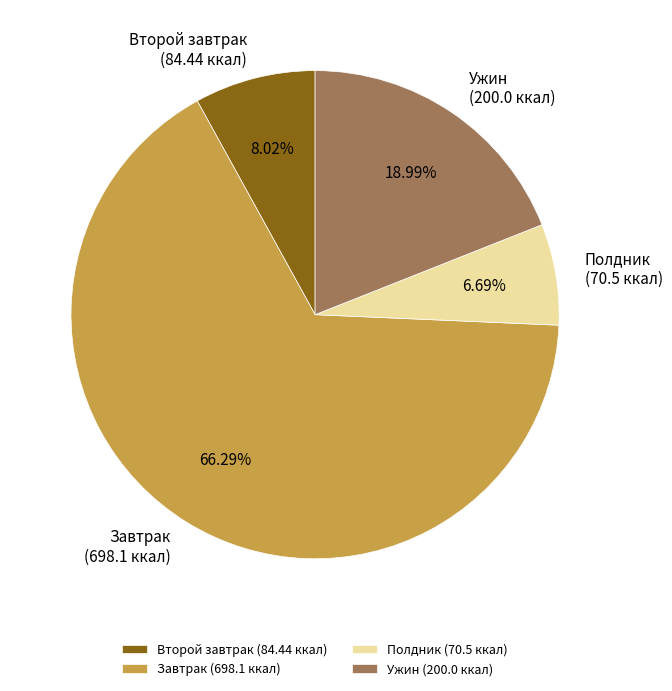

Do Второй завтрак (84.44 ккал) and Полдник (70.5 ккал) together represent more than half of the pie?

No